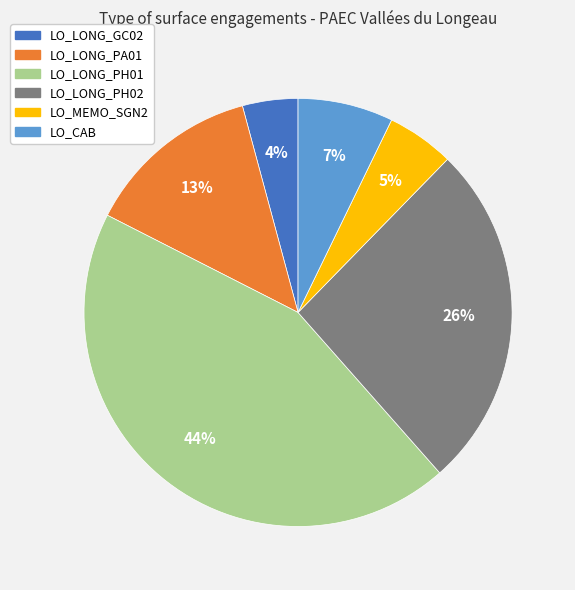

What percentage is the LO_LONG_PH01 slice, to the nearest percent?

44%